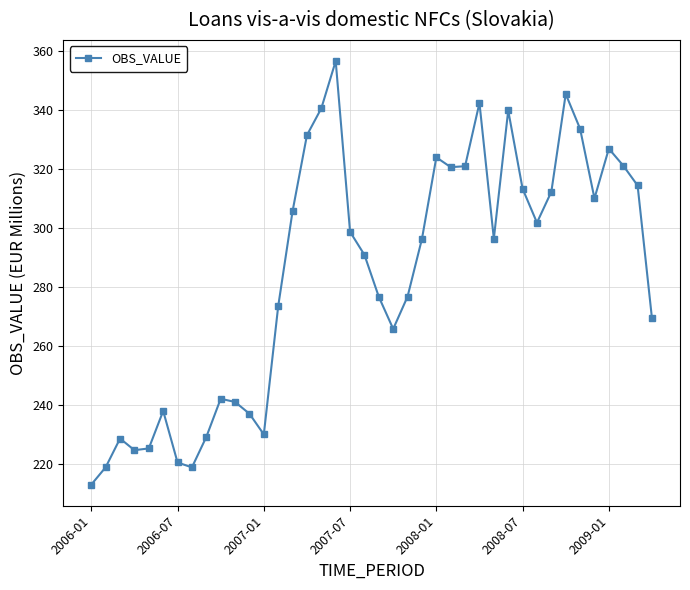

What is the smallest value displayed?

213.1